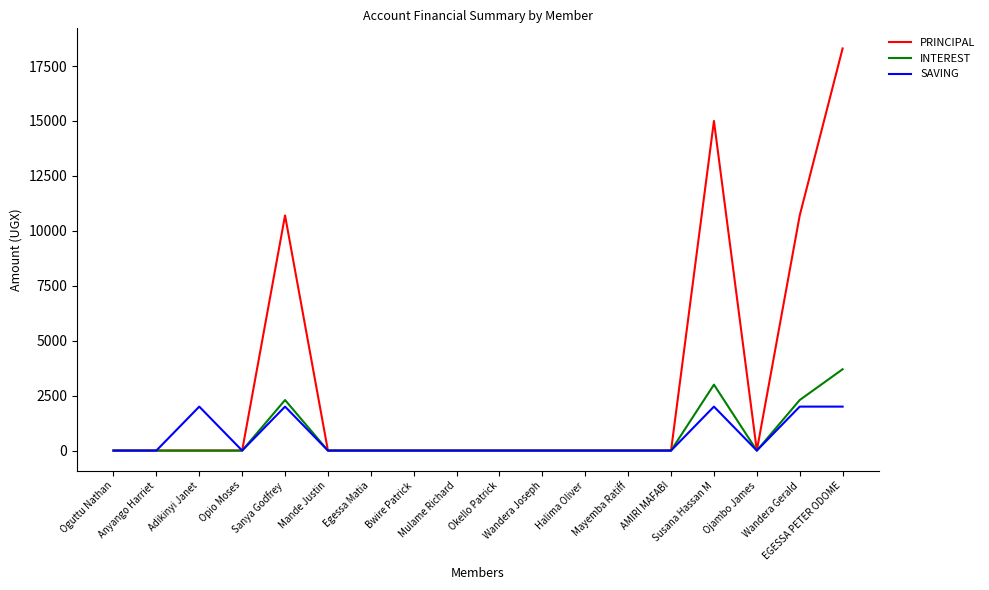

Which series has the largest total across all categories?

PRINCIPAL